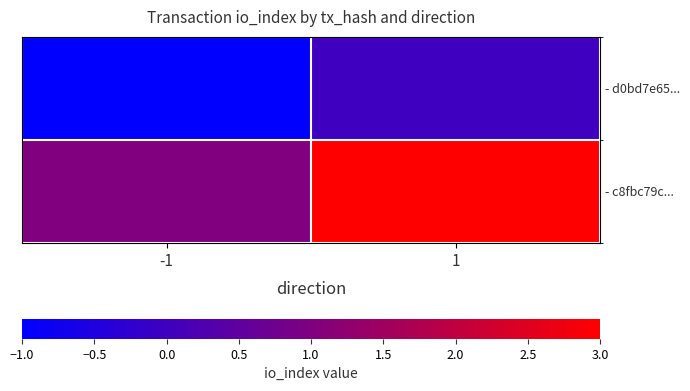

Reading left to right, transcribe all the data shown in this chart.

- d0bd7e65...: -1=-1	1=0
- c8fbc79c...: -1=1	1=3